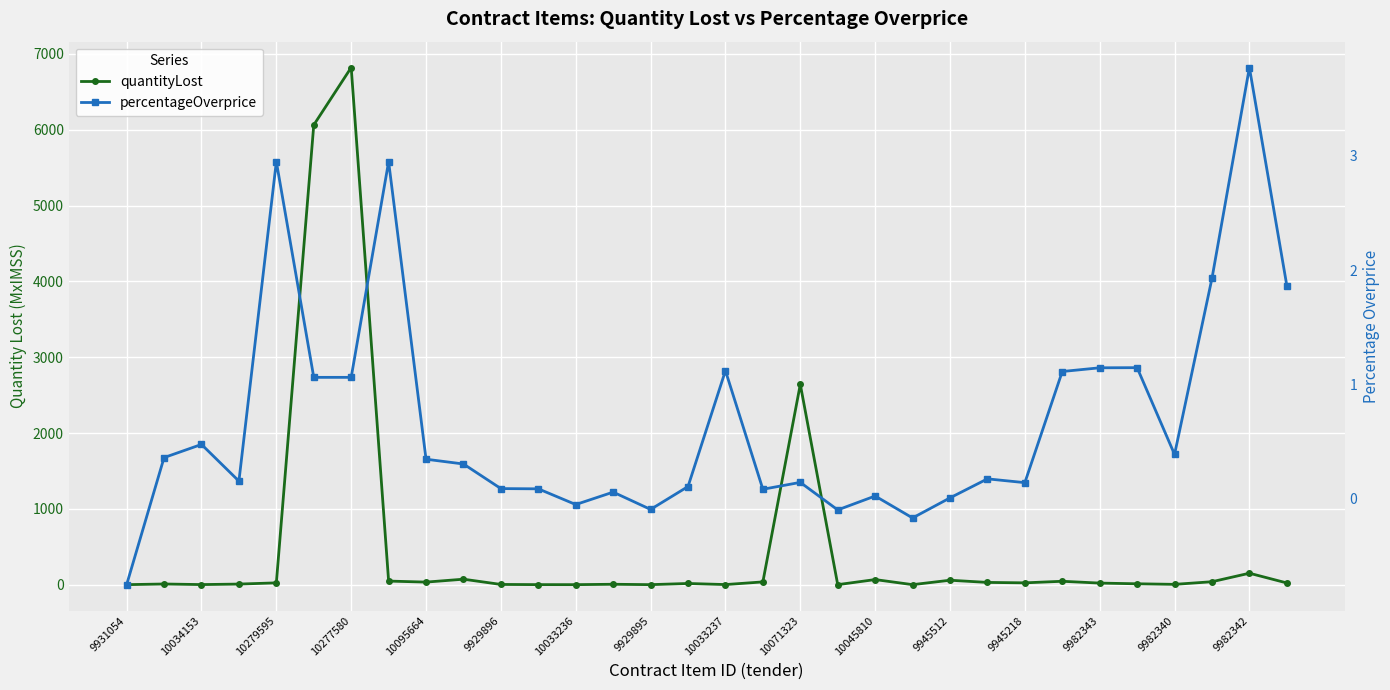

At how many categories does at least one series exceed 1033?

3